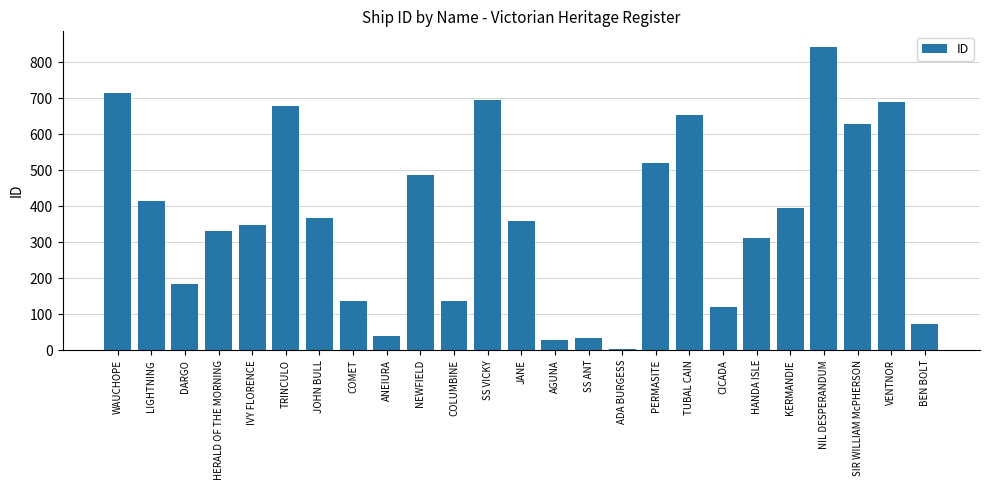

True or false: the data shows 349 at IVY FLORENCE.

True